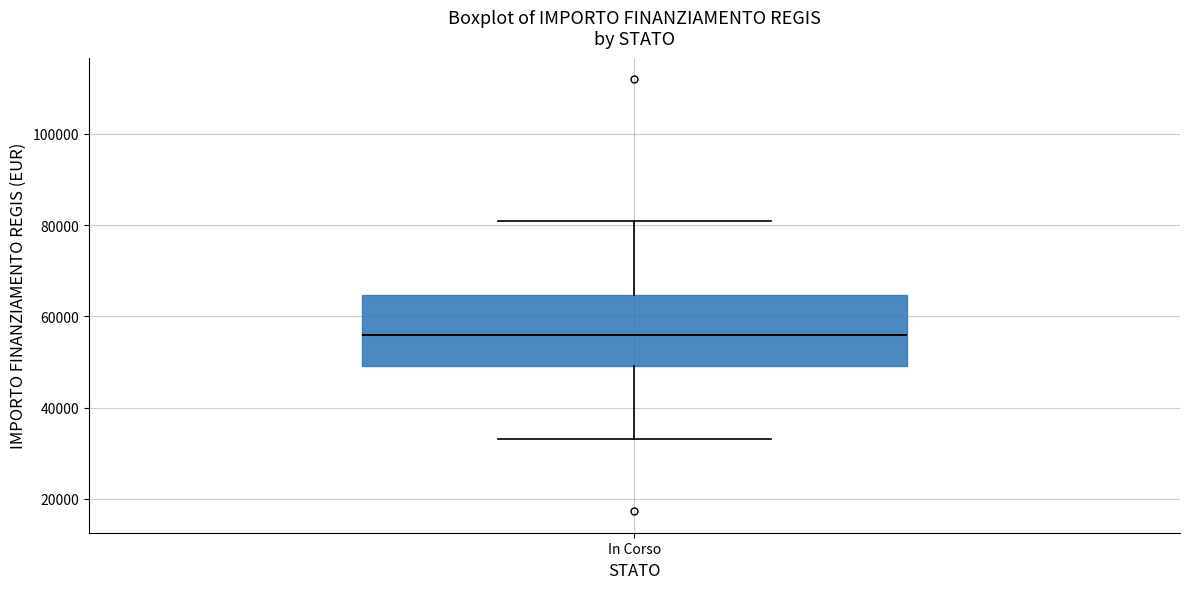

Where is the upper edge of the box for In Corso on the y-axis? The values are not printed on the chart, so give them approximately, as read against the axis.

64000